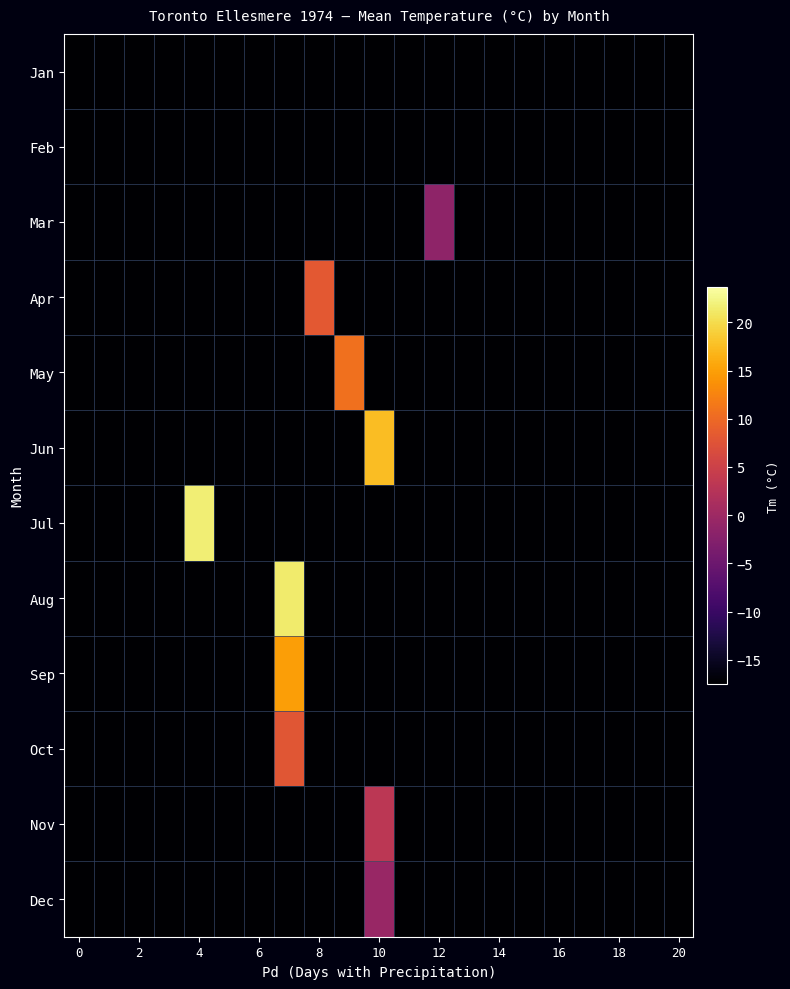

Which series has the largest total across all categories?

Jul